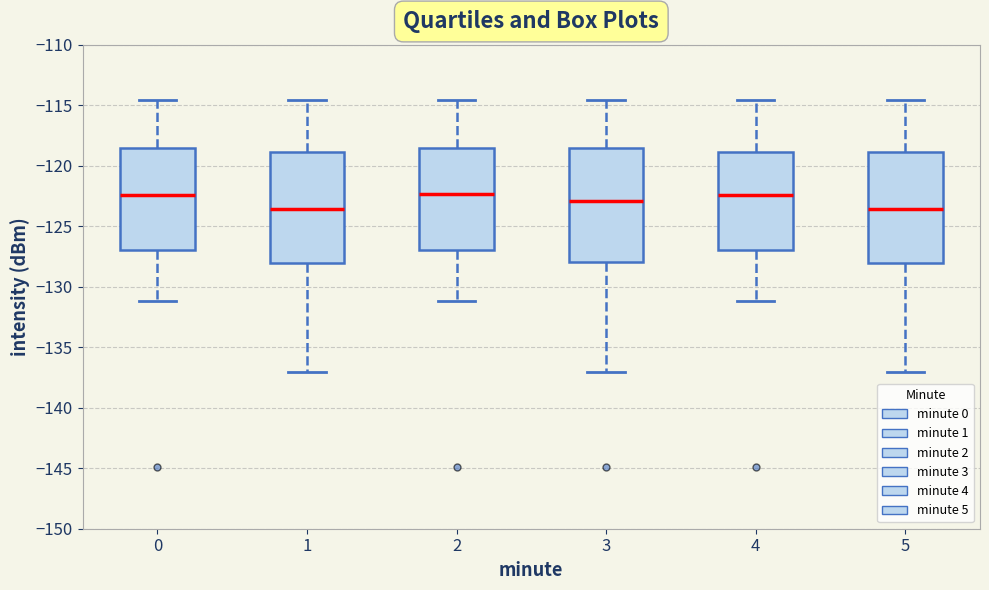

Reading left to right, transcribe this box plot: for each box, give where its median line is, the range the box spans, and where its two whiskers end, as read against the y-axis. The values are not printed on the chart, so give them approximately, as read against the axis.

0: median -122.5, box -127.0 to -118.5, whiskers -131.0 to -114.5
1: median -123.5, box -128.0 to -119.0, whiskers -137.0 to -114.5
2: median -122.5, box -127.0 to -118.5, whiskers -131.0 to -114.5
3: median -123.0, box -128.0 to -118.5, whiskers -137.0 to -114.5
4: median -122.5, box -127.0 to -119.0, whiskers -131.0 to -114.5
5: median -123.5, box -128.0 to -119.0, whiskers -137.0 to -114.5